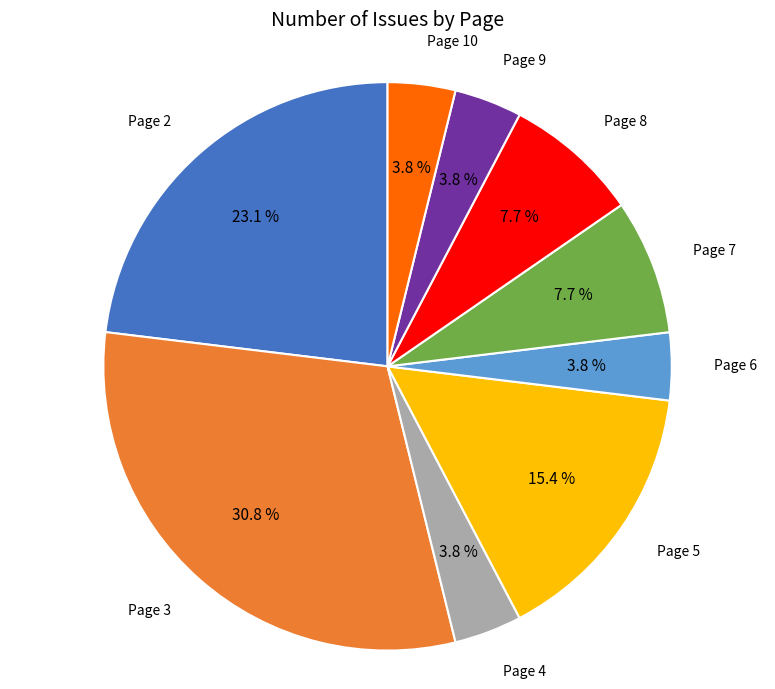

The Page 2 slice represents 7% of the pie. True or false?

False